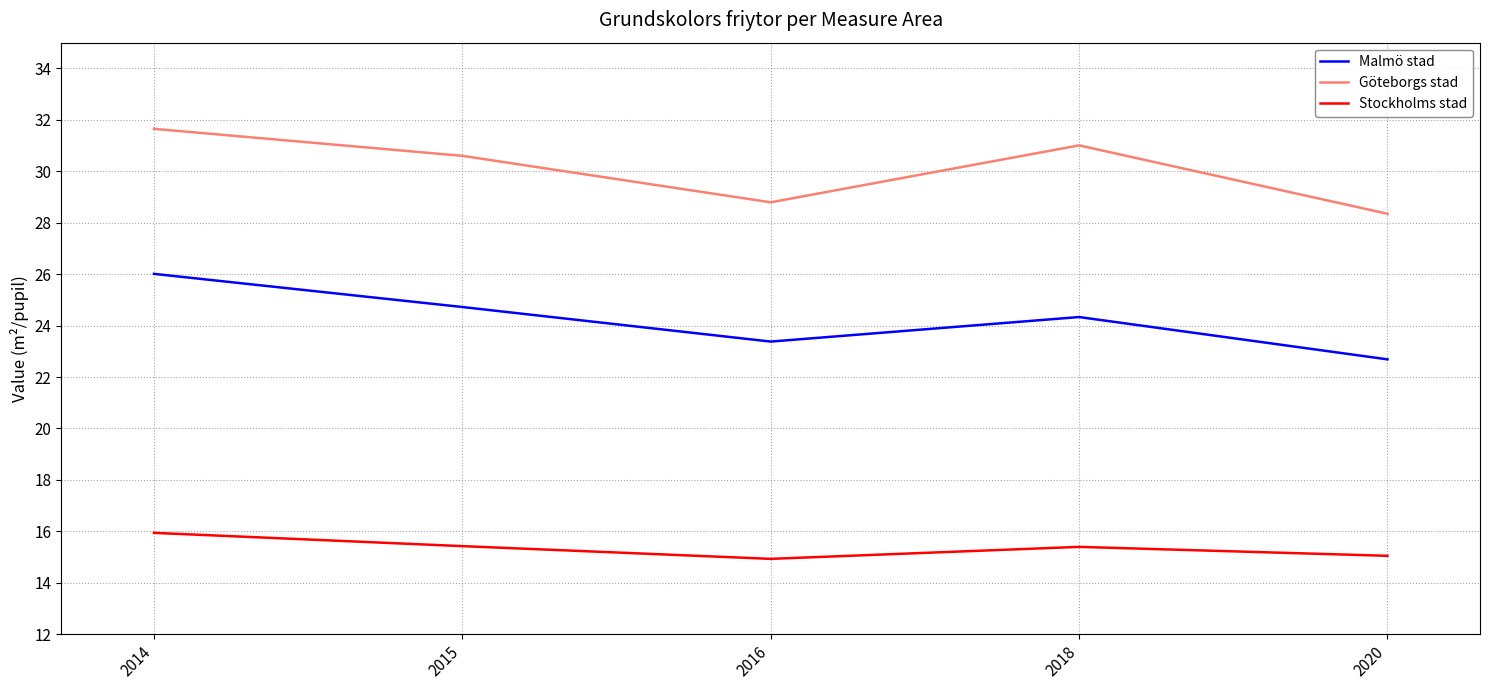

At which label does Göteborgs stad first exceed 30?

2014